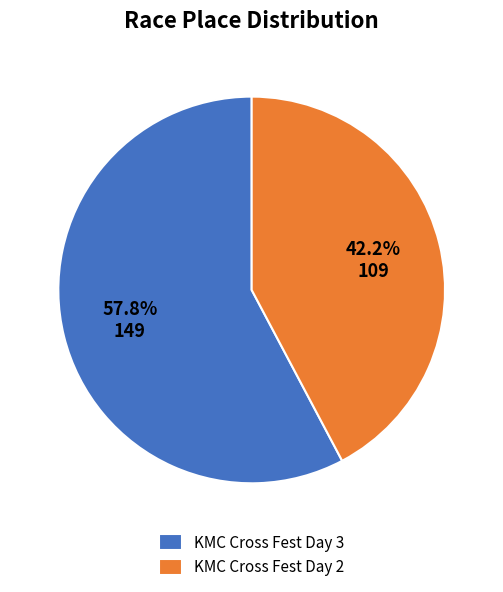

What percentage is NOT represented by KMC Cross Fest Day 3?

42.2%